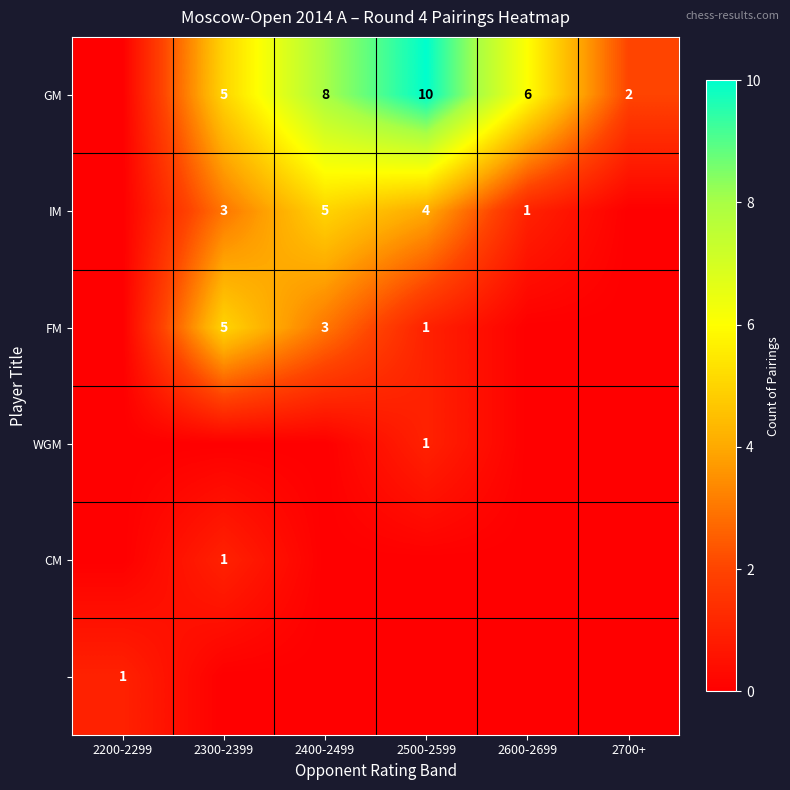

Is the value of IM at 2500-2599 greater than the value of FM at 2300-2399?

No